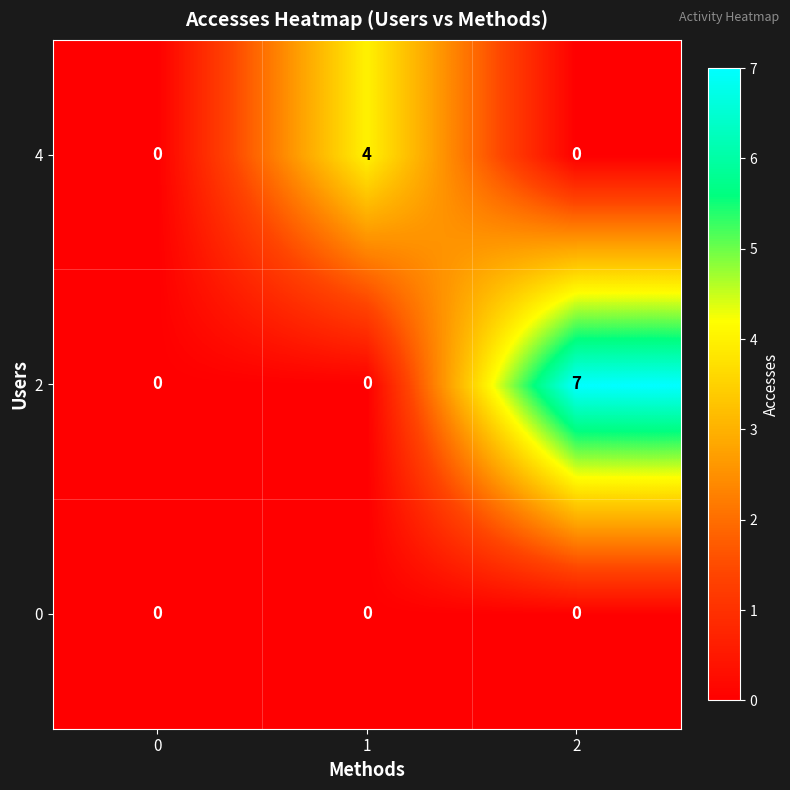

What is the total value across all series at 2?

7